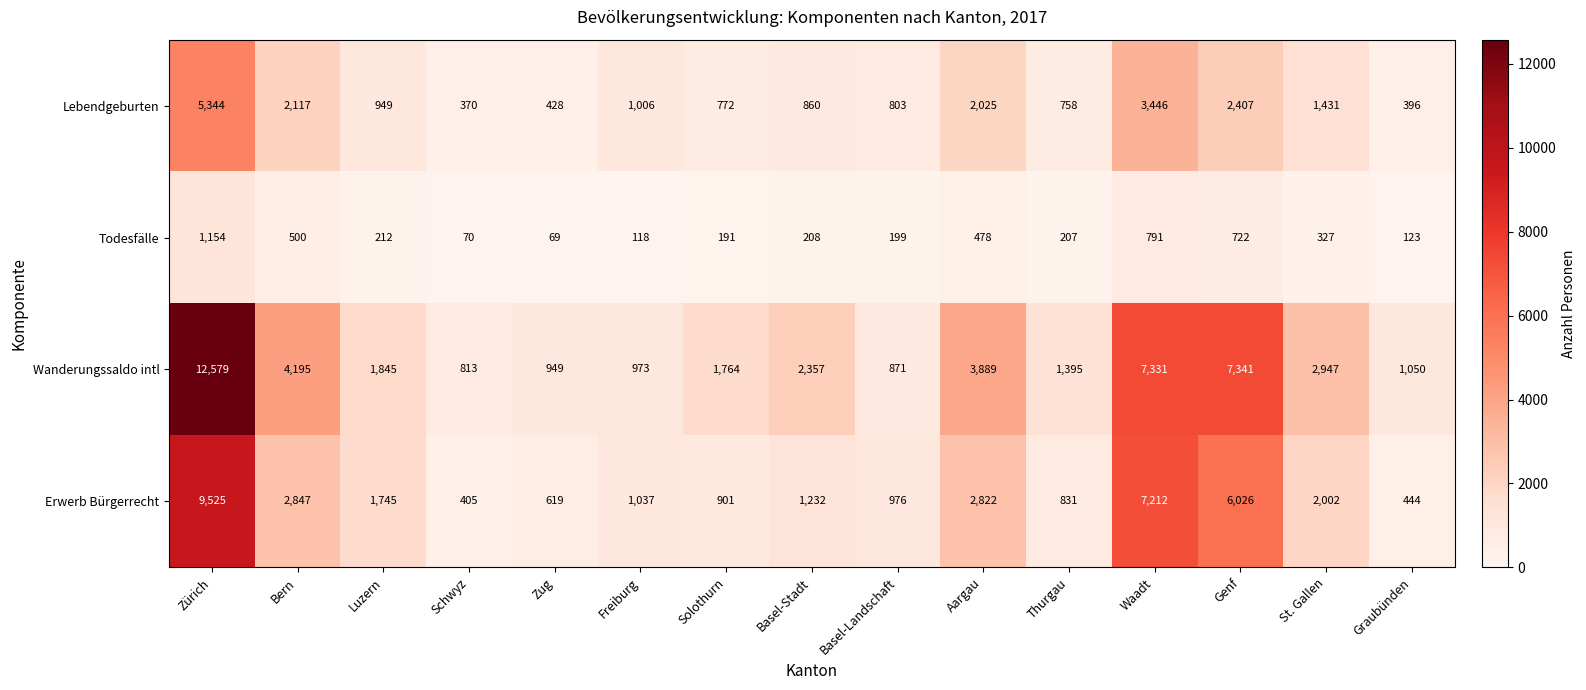

At Aargau, list the series in order from largest to smallest.

Wanderungssaldo intl, Erwerb Bürgerrecht, Lebendgeburten, Todesfälle